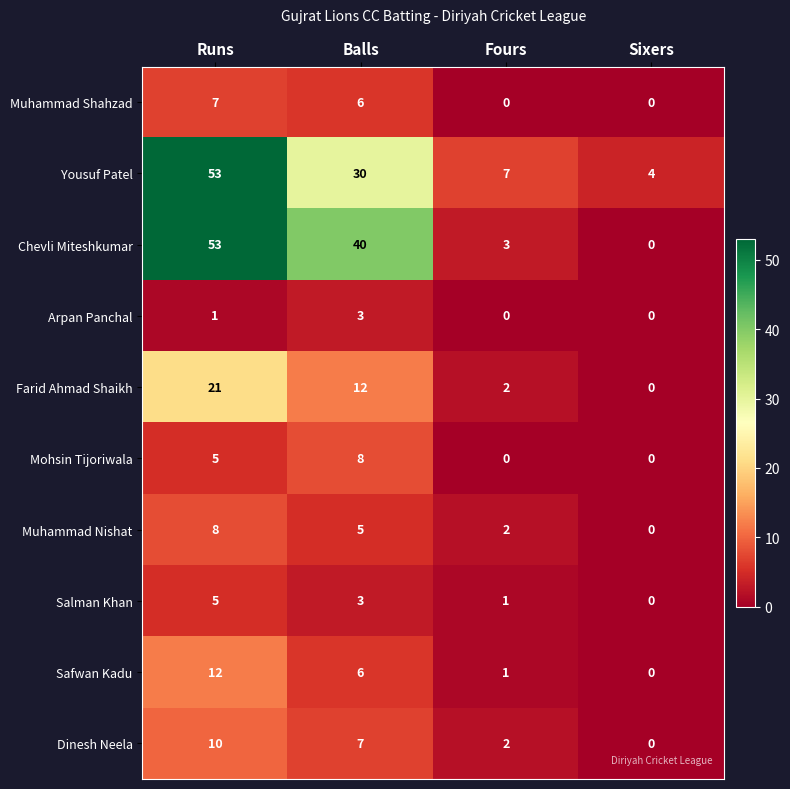

Where is Mohsin Tijoriwala nearest to the value 4?

Runs